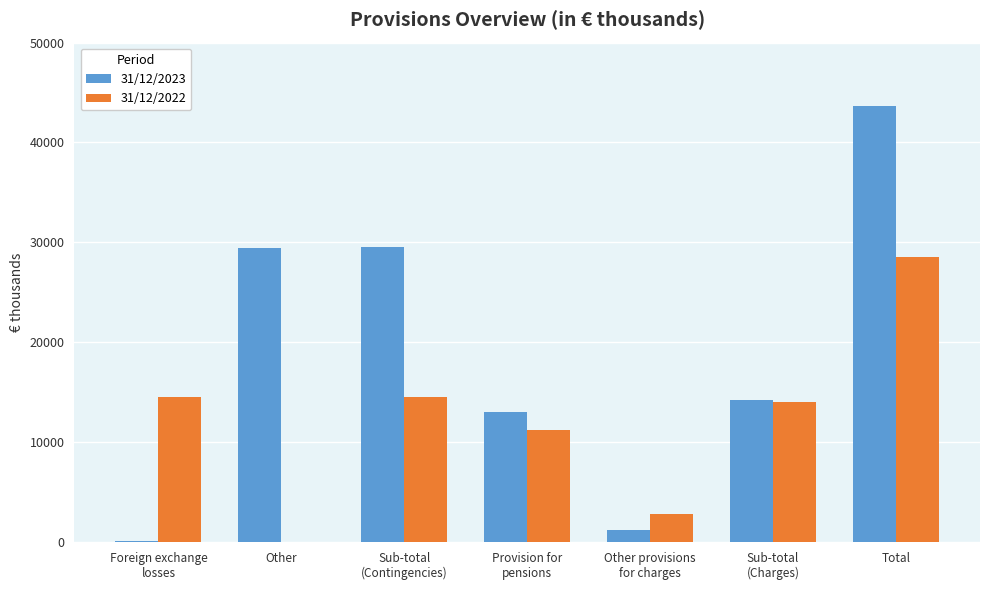

What is the sum of the 31/12/2022 values at Sub-total
(Charges) and Other provisions
for charges?

16780